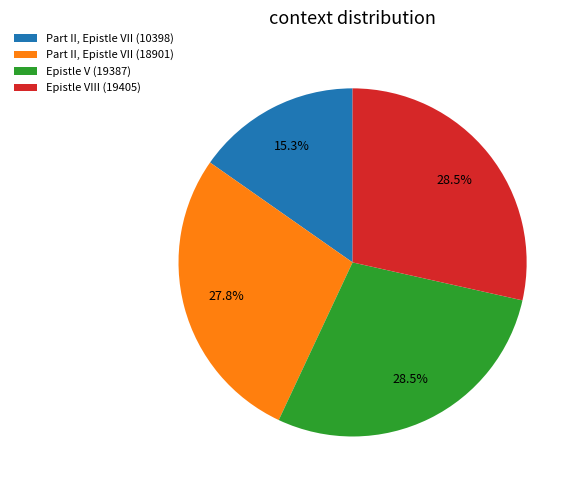

Combined, what portion of the pie is Part II, Epistle VII (10398) and Epistle VIII (19405)?

43.8%